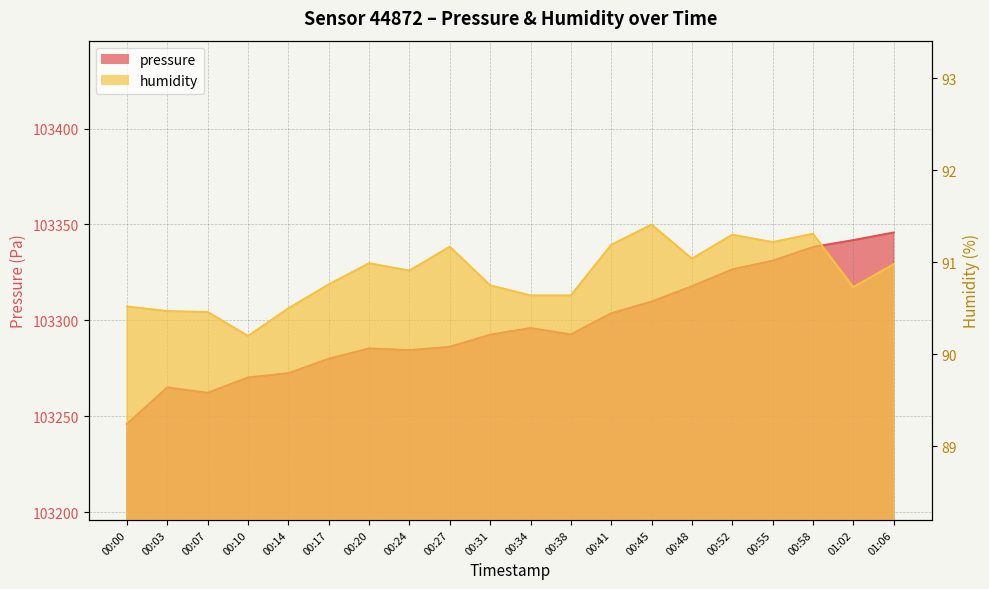

What is the difference between the highest and lowest values at 01:02?

103251.1